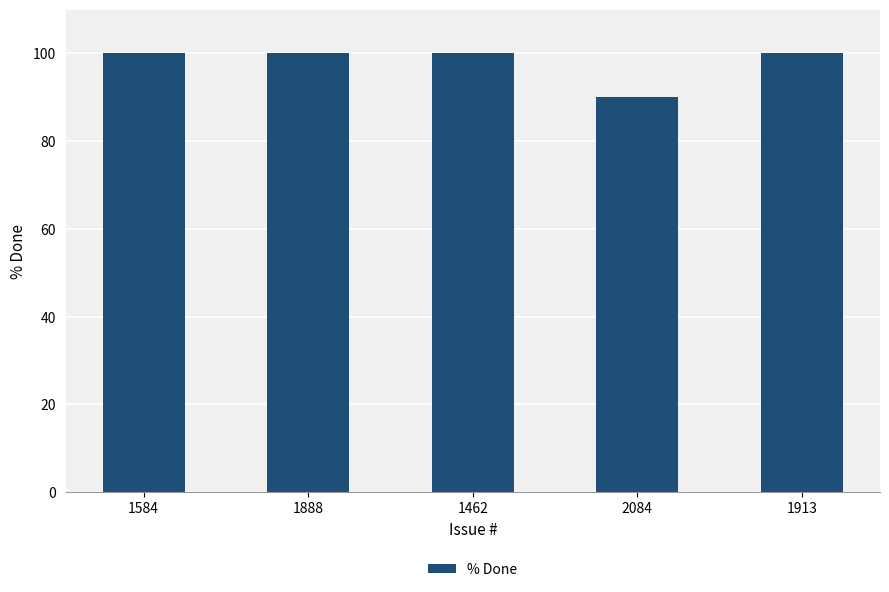

The value at 1584 is 24. True or false?

False